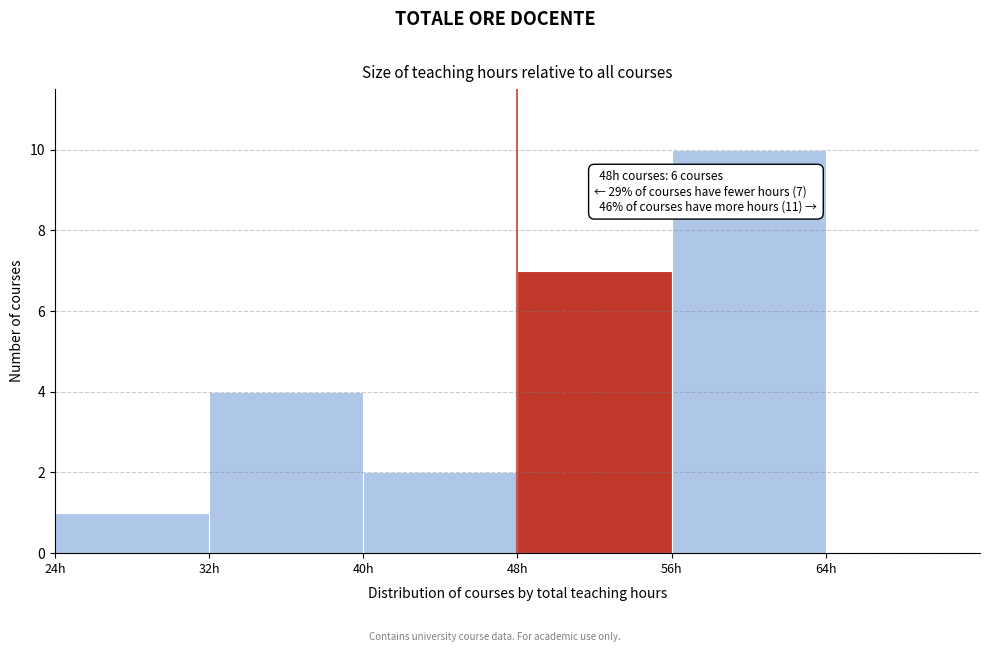

Which range on the x-axis has the tallest bar?

56 to 64